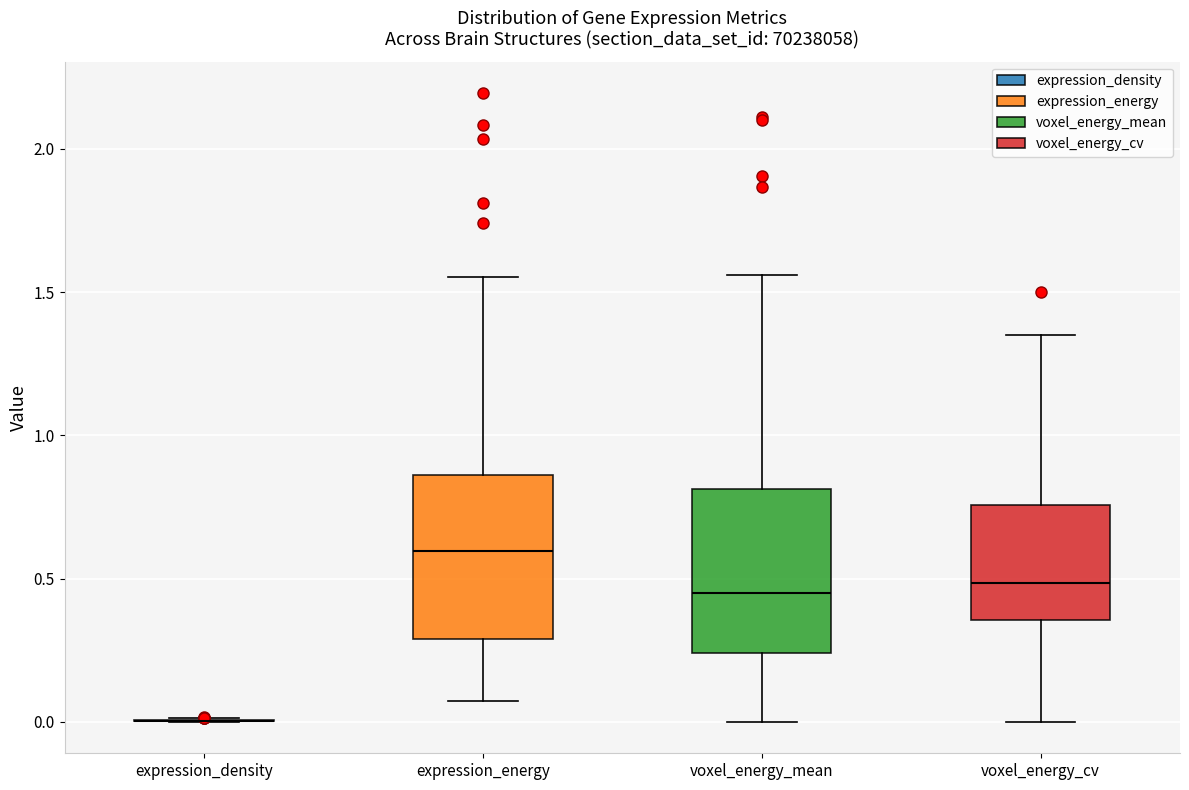

Reading left to right, transcribe this box plot: for each box, give where its median line is, the range the box spans, and where its two whiskers end, as read against the y-axis. The values are not printed on the chart, so give them approximately, as read against the axis.

expression_density: box collapsed to a line at 0.00, whiskers 0.00 to 0.00
expression_energy: median 0.60, box 0.30 to 0.85, whiskers 0.05 to 1.55
voxel_energy_mean: median 0.45, box 0.25 to 0.80, whiskers 0.00 to 1.55
voxel_energy_cv: median 0.50, box 0.35 to 0.75, whiskers 0.00 to 1.35